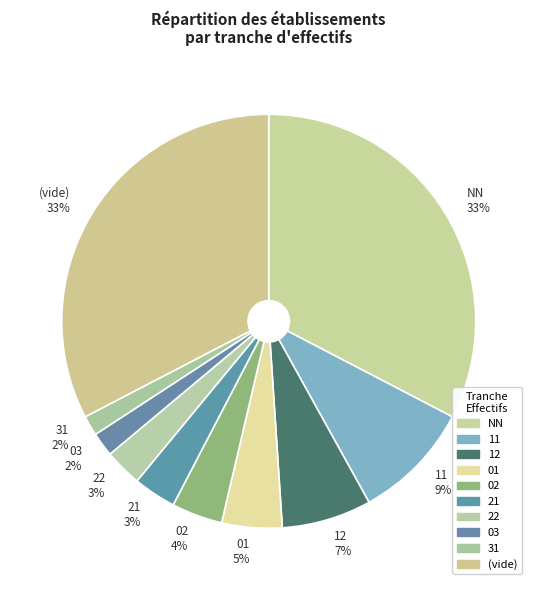

What percentage is the 03 2% slice, to the nearest percent?

2%